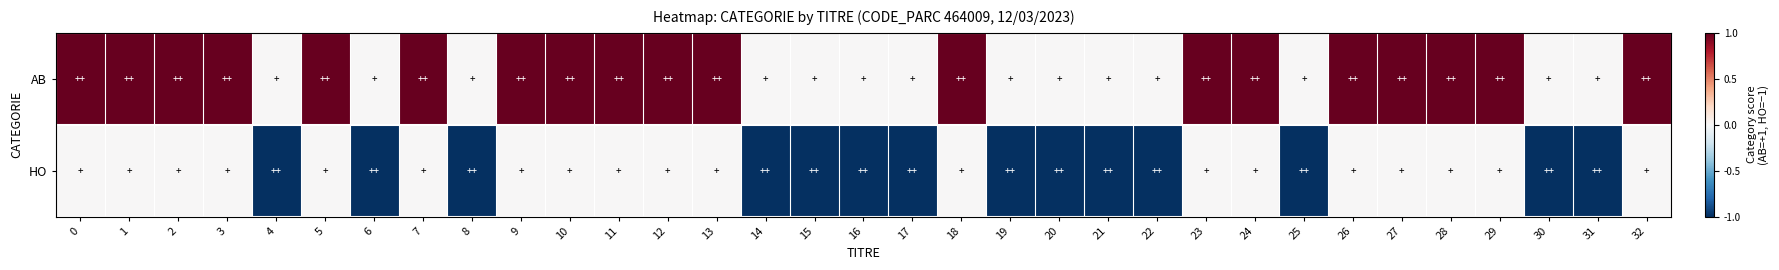

What is the total value across all series at 5?

1